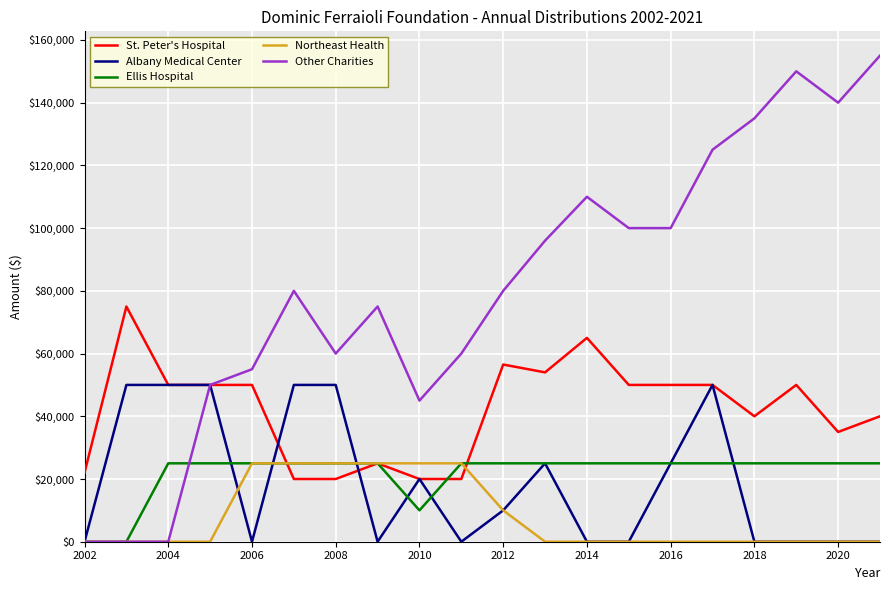

True or false: Ellis Hospital and St. Peter's Hospital cross at least once.

True